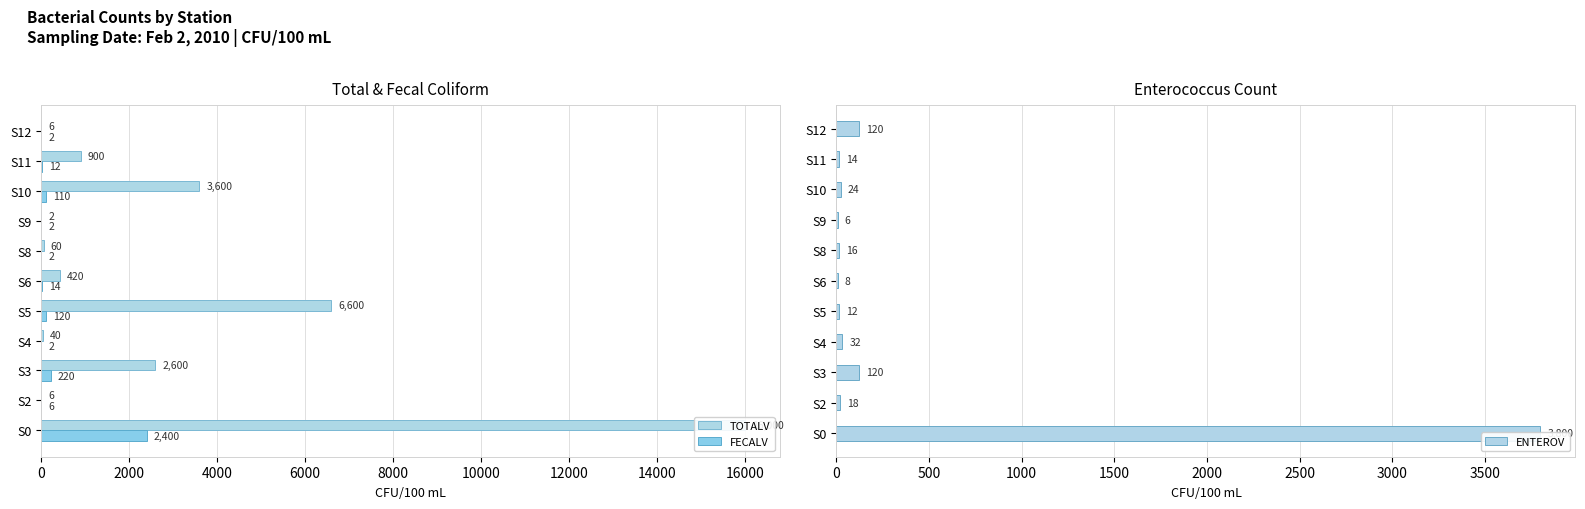

Is it true that ENTEROV equals 8 at S9?

False